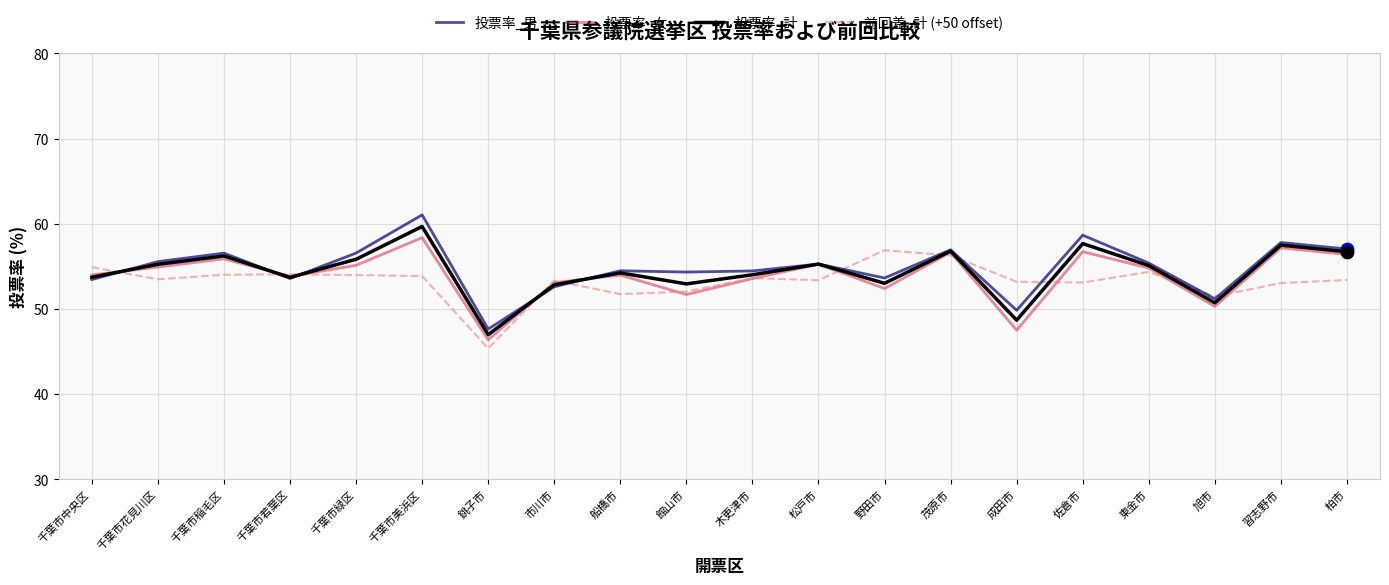

What is the difference between the highest and lowest values at 佐倉市?

5.6